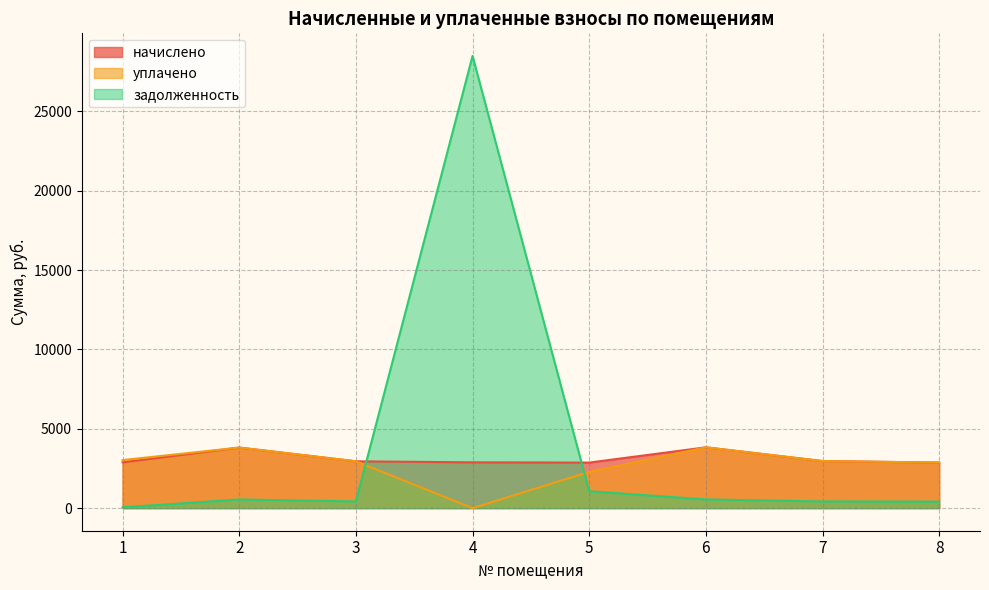

At how many categories does at least one series exceed 26828?

1